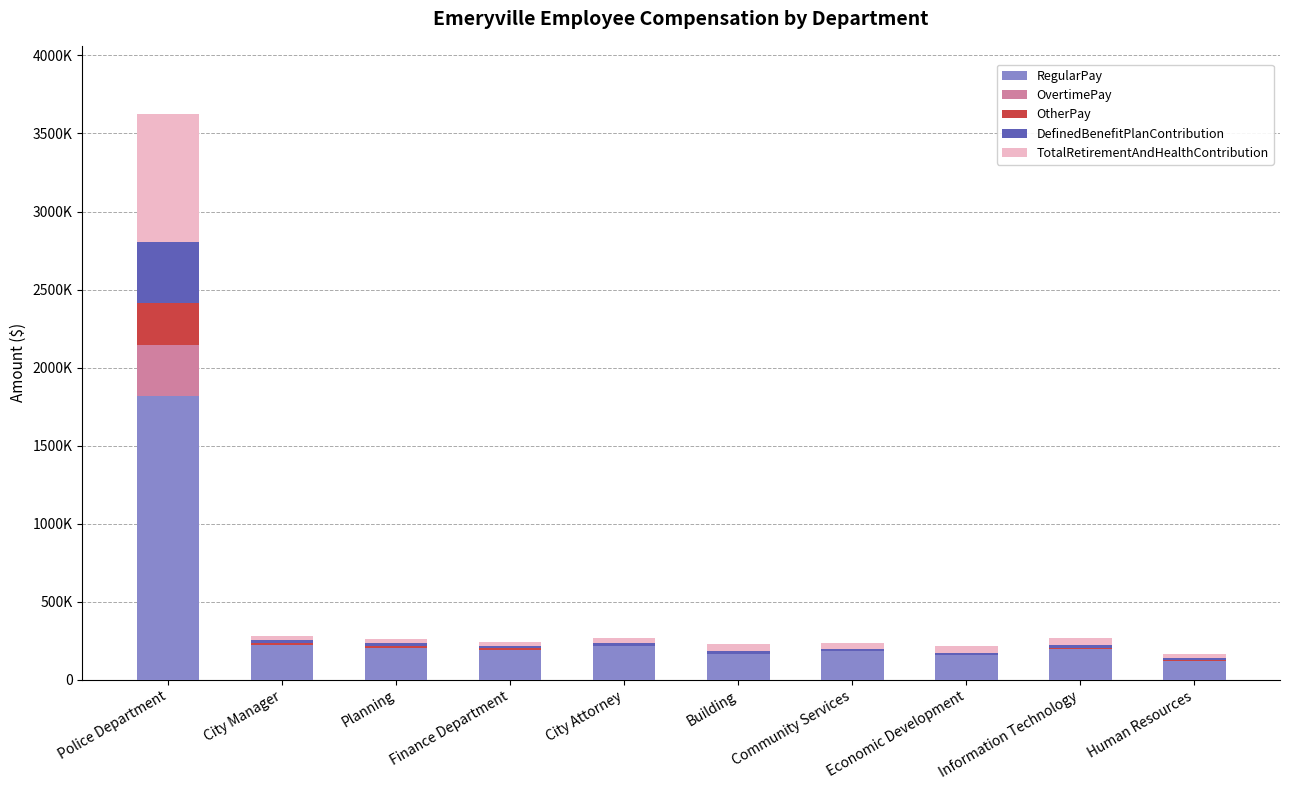

Does the chart contain stacked bars?

Yes